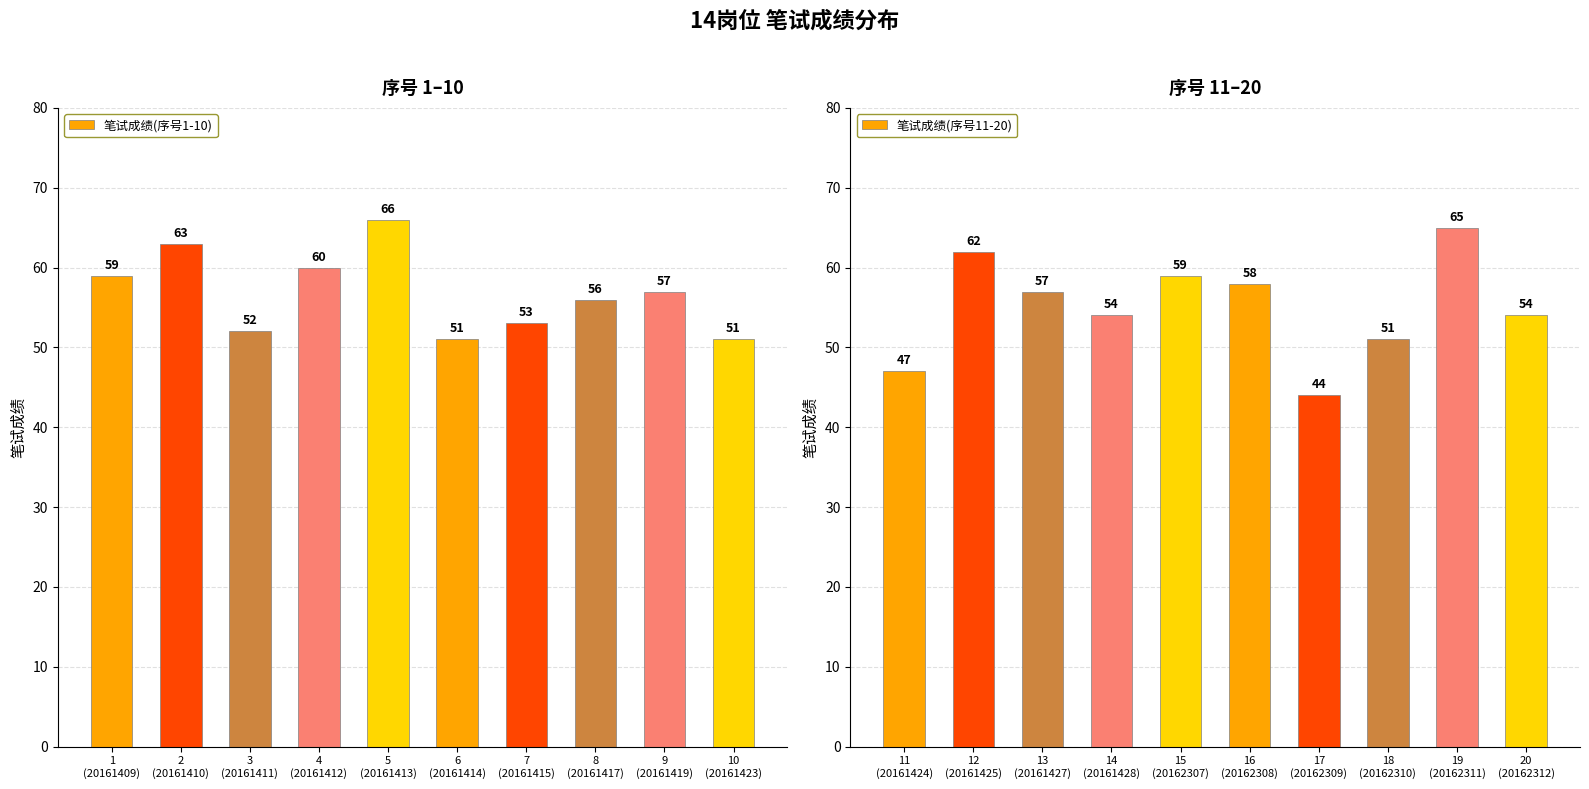

What is the maximum value for 笔试成绩(序号11-20)?

65